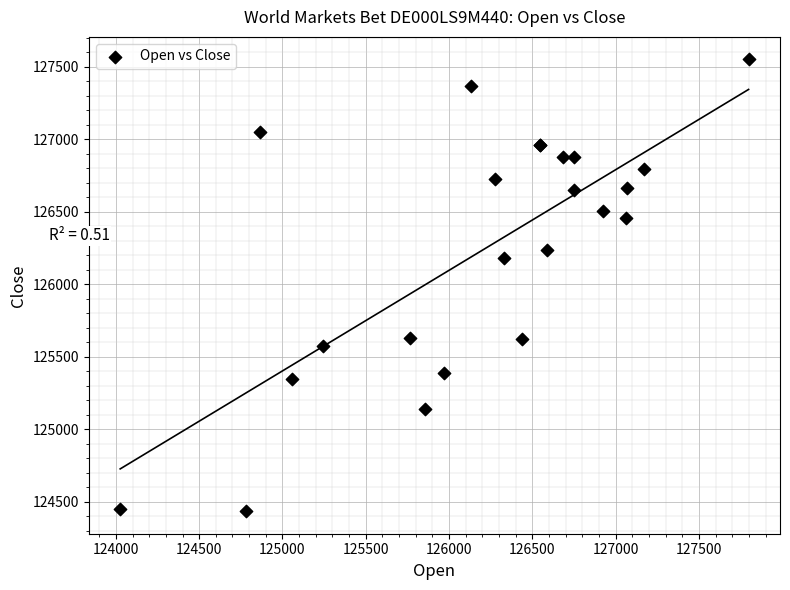

What Y value in the scatter plot is closest to 125992?

126180